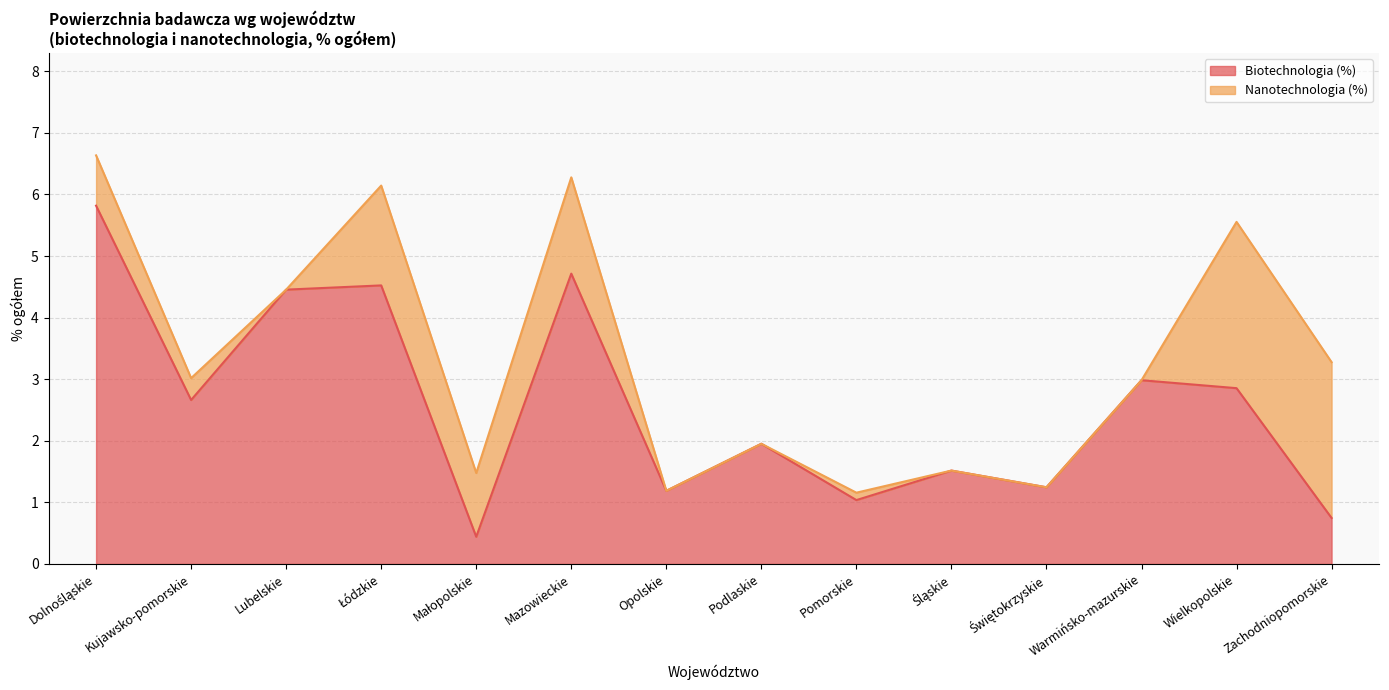

Which category has the highest value across all series?

Dolnośląskie